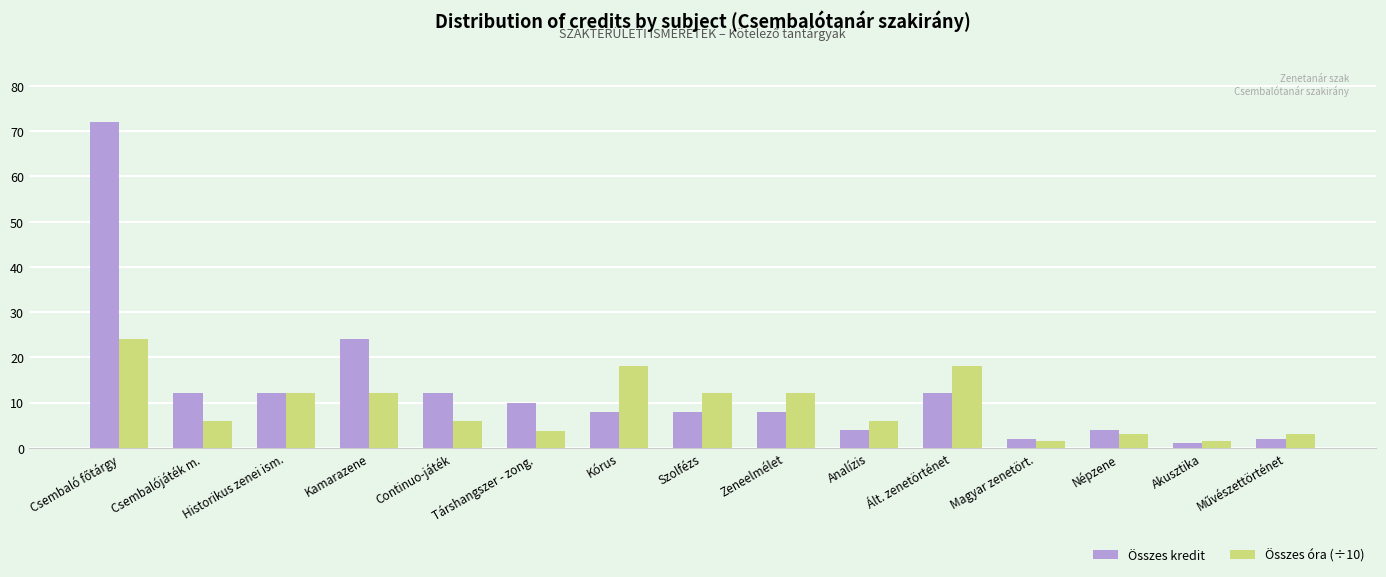

The Összes kredit series shows 6.0 at Társhangszer - zong.. True or false?

False